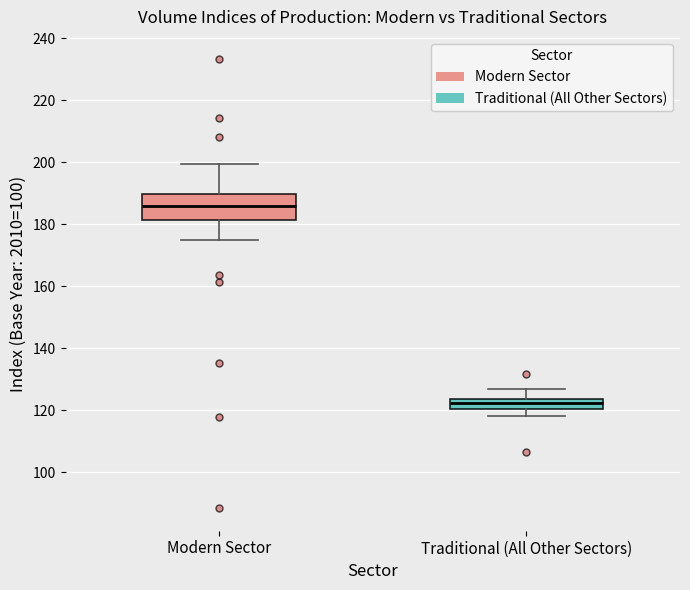

Where does the median line of the box for Traditional (All Other Sectors) sit on the y-axis? The values are not printed on the chart, so give them approximately, as read against the axis.

122